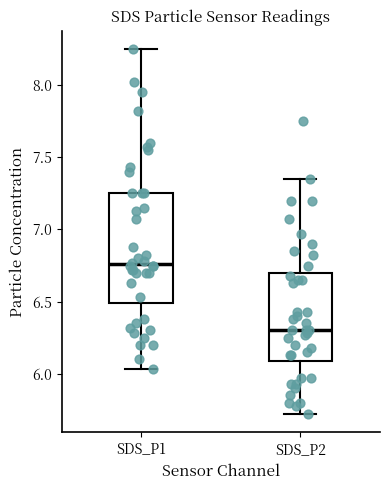

Reading left to right, read every box against the y-axis: the position of its median line, the range the box covers, and the ends of its whiskers. The values are not printed on the chart, so give them approximately, as read against the axis.

SDS_P1: median 6.75, box 6.50 to 7.25, whiskers 6.05 to 8.25
SDS_P2: median 6.30, box 6.10 to 6.70, whiskers 5.70 to 7.35